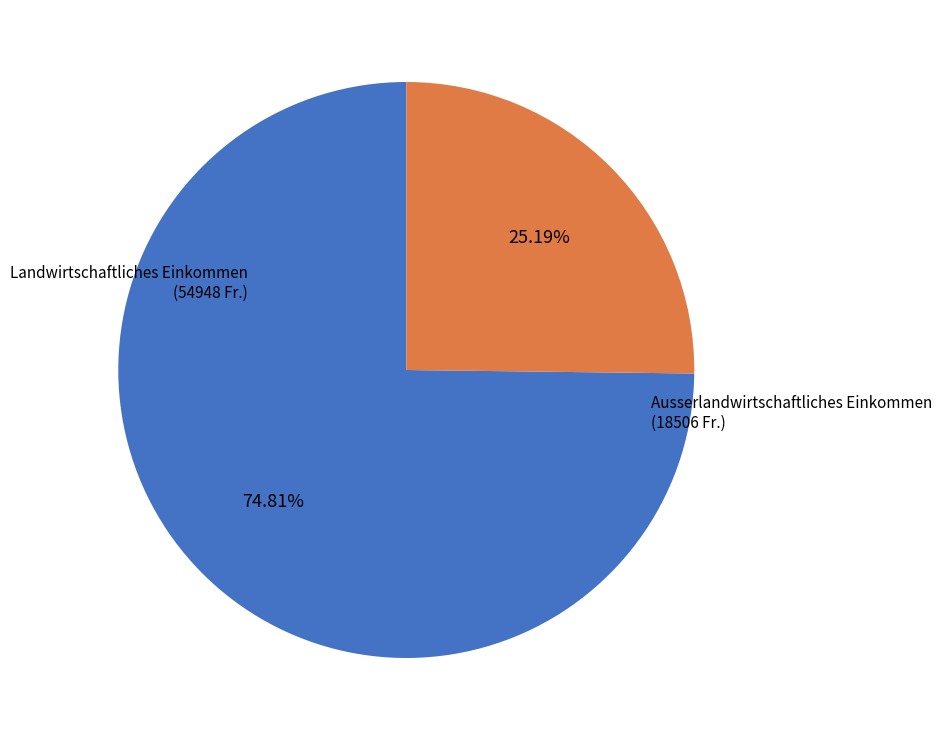

Does any single category account for the majority?

Yes